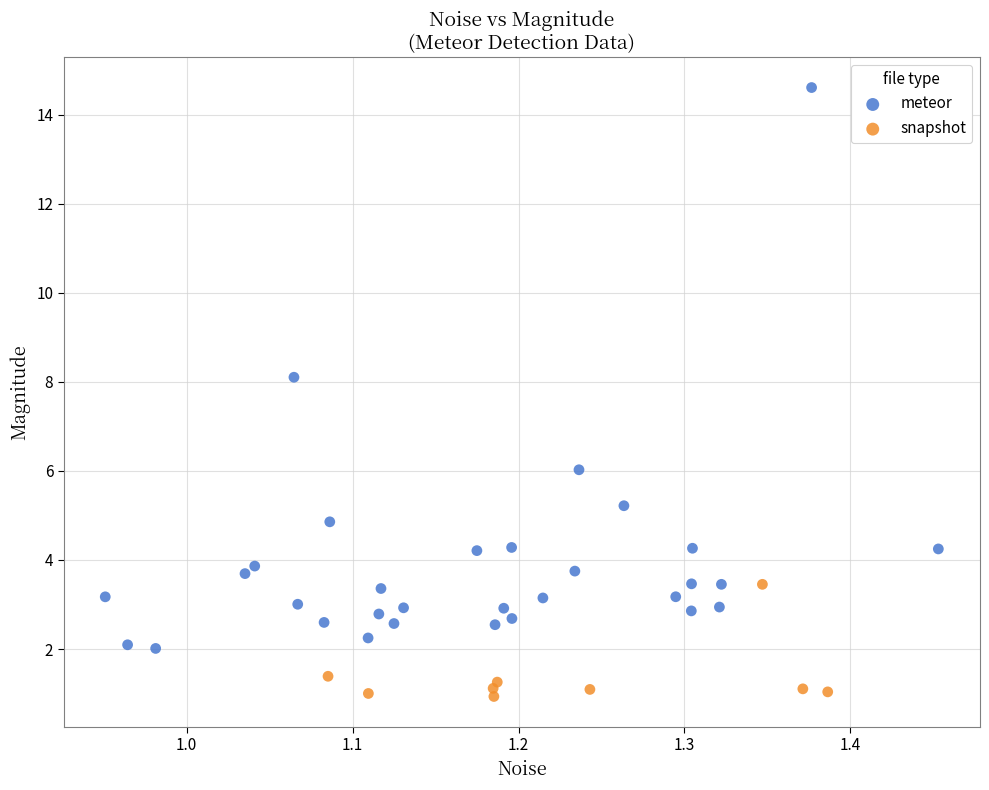

Which series has the widest spread of Y values?

meteor